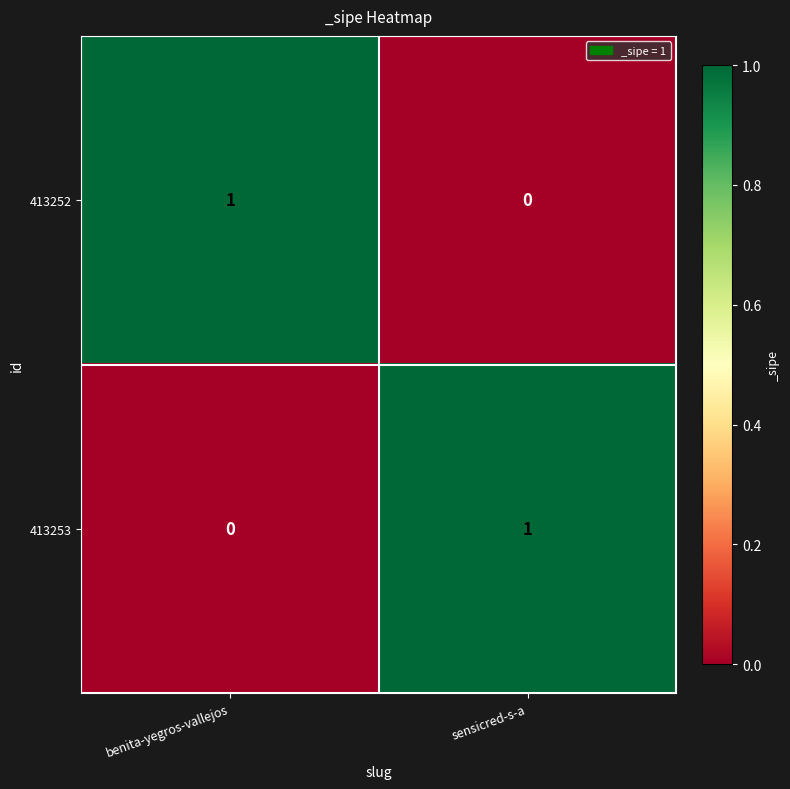

Count the number of categories in the chart.

2